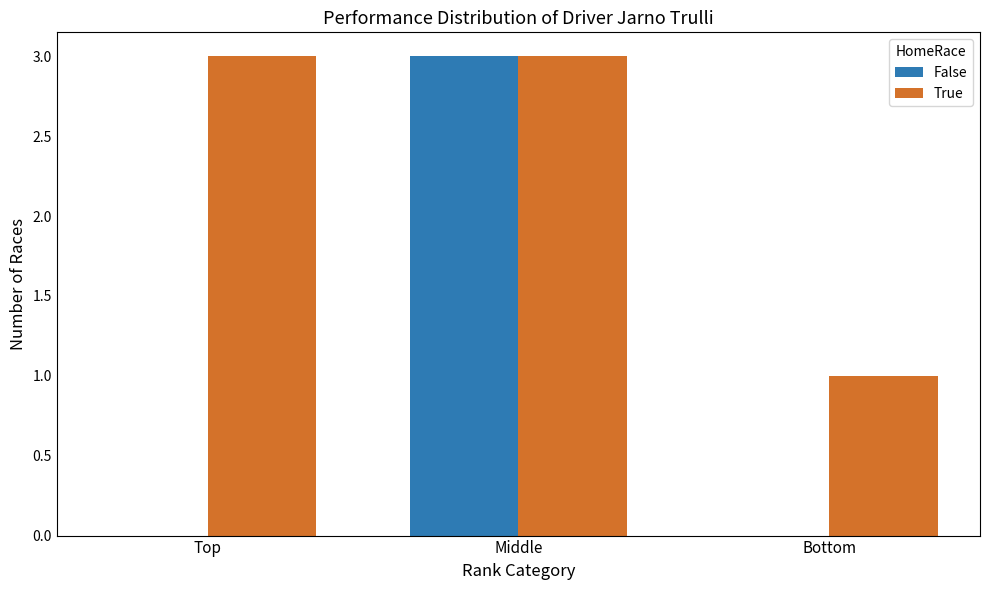

Reading right to left, transcribe all the data shown in this chart.

False: 0	3	0
True: 1	3	3